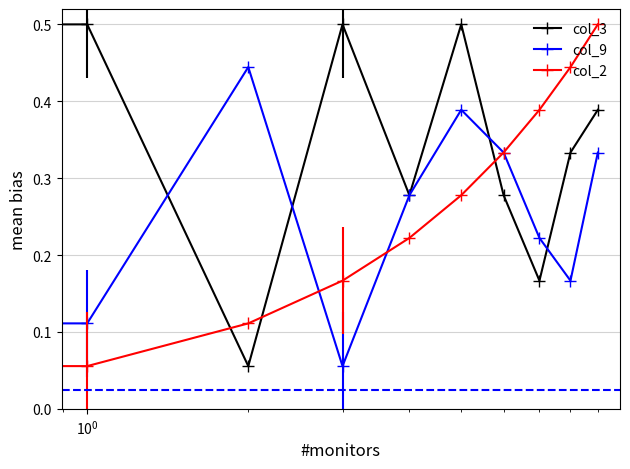

In col_2, how many points are lower than both neighbors (excluding endpoints)?

1